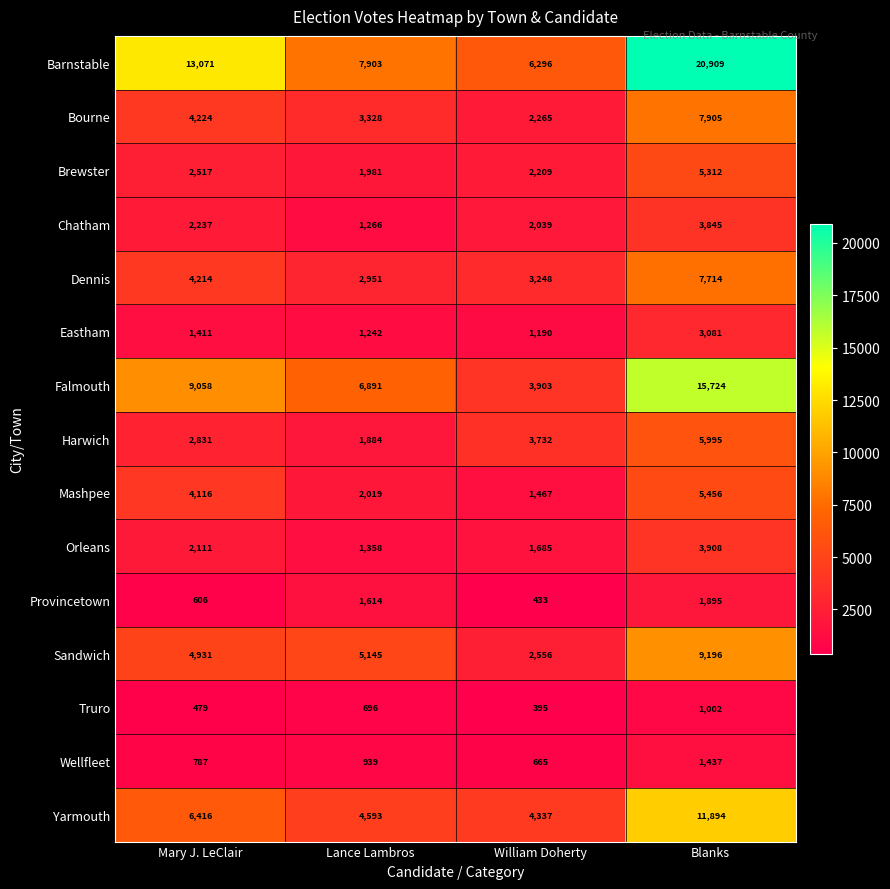

Between Lance Lambros and William Doherty, which series saw the biggest shift?

Falmouth